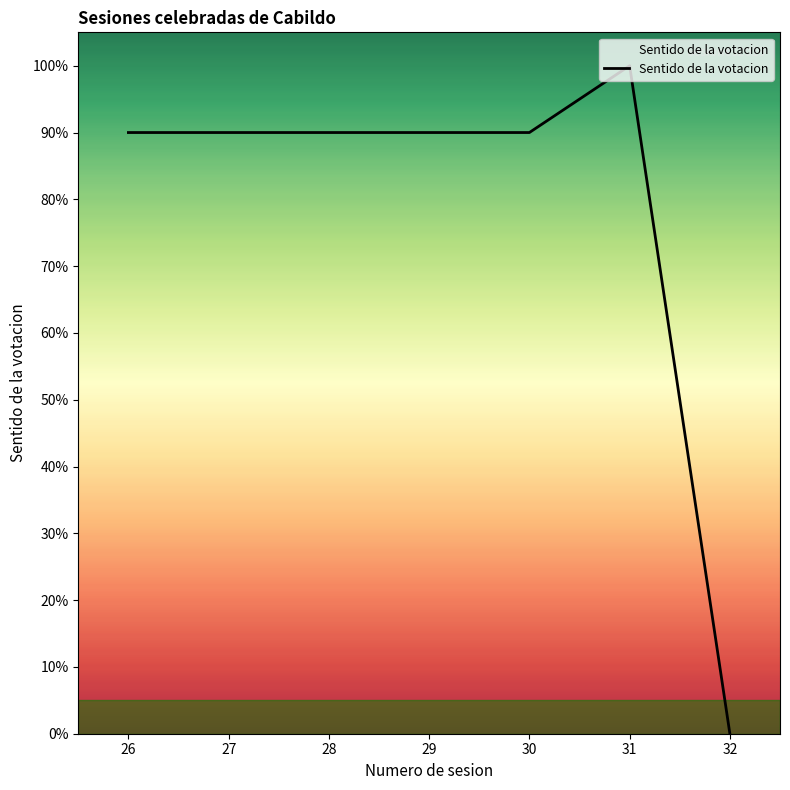

What is the sum of the values at 28 and 27?

1.8